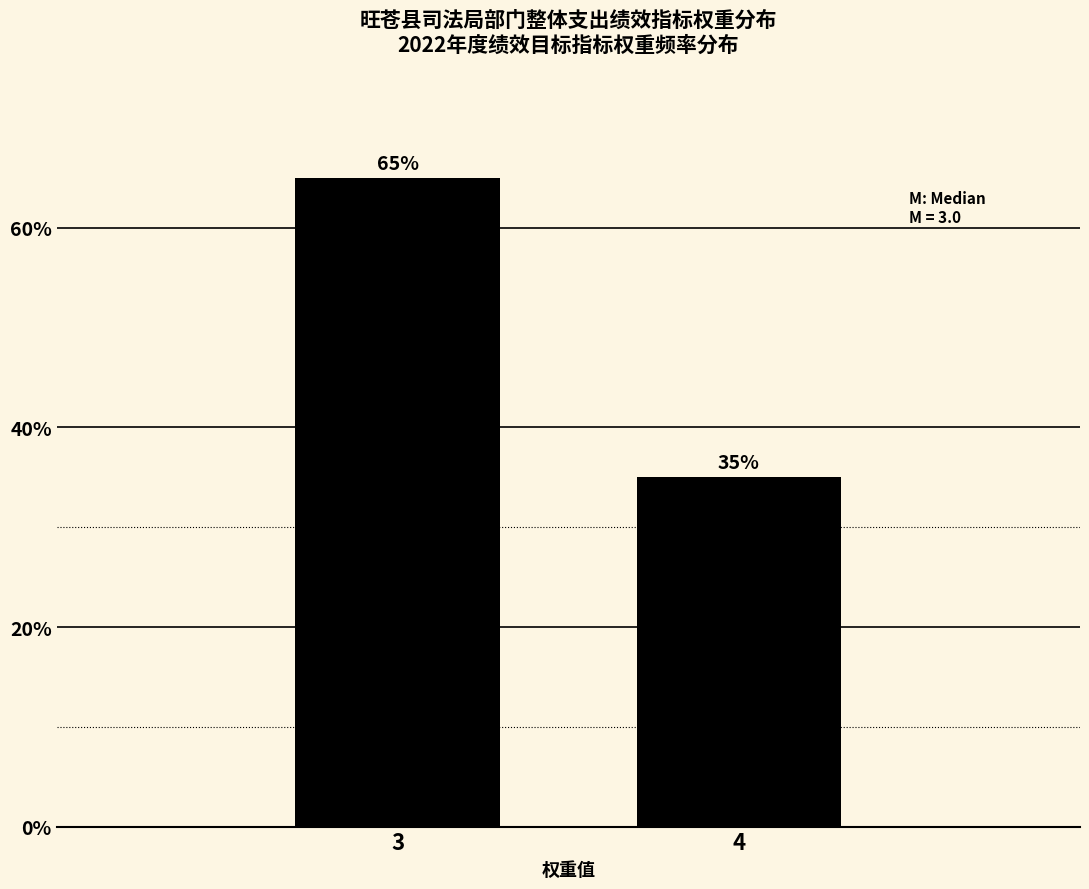

Reading left to right, extract all data points from this chart.

65	35